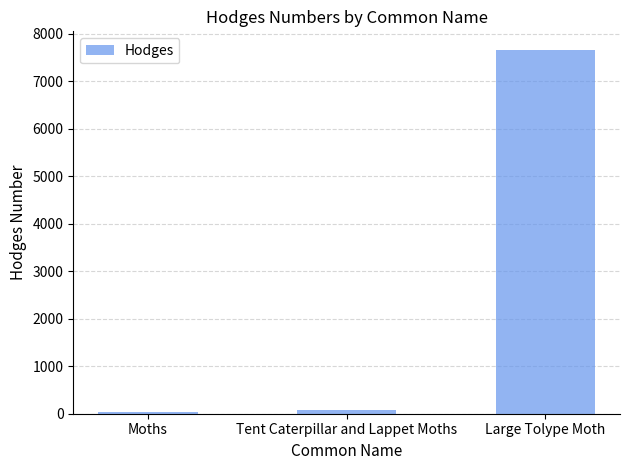

What is the value of the 2nd bar from the left?

87.1